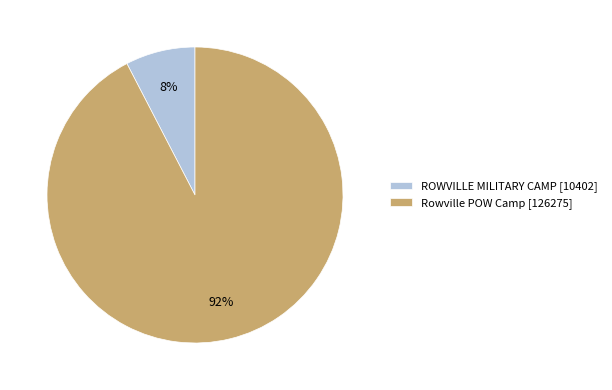

Is there any slice that represents more than half of the pie?

Yes